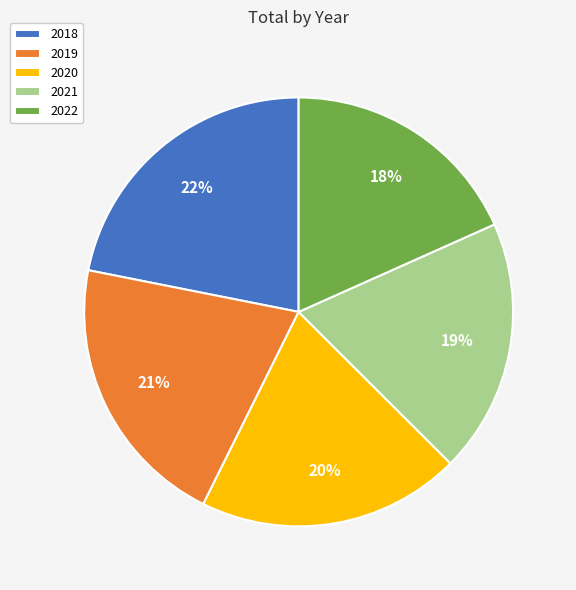

True or false: 2020 accounts for 20% of the total.

True